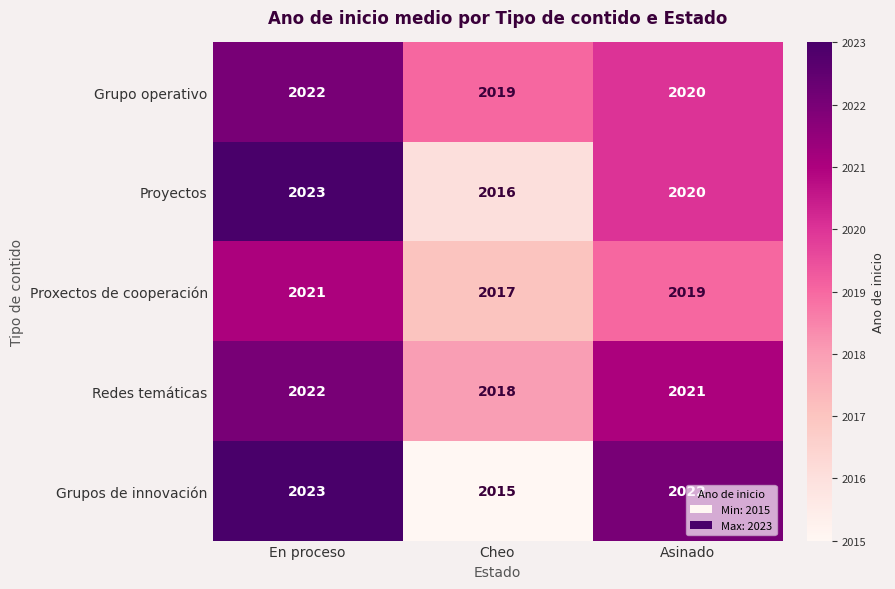

What is the average value of the Proxectos de cooperación series?

2019